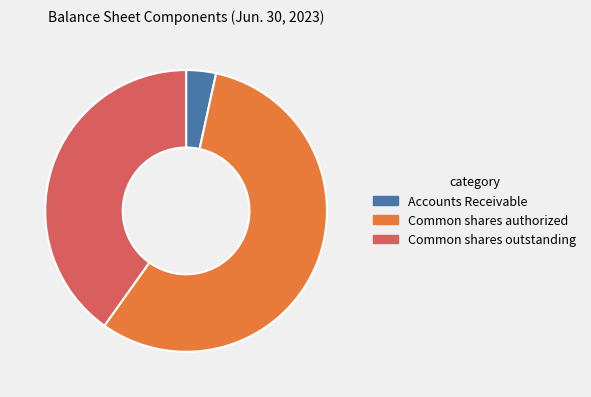

Between Common shares authorized and Common shares outstanding, which is larger?

Common shares authorized